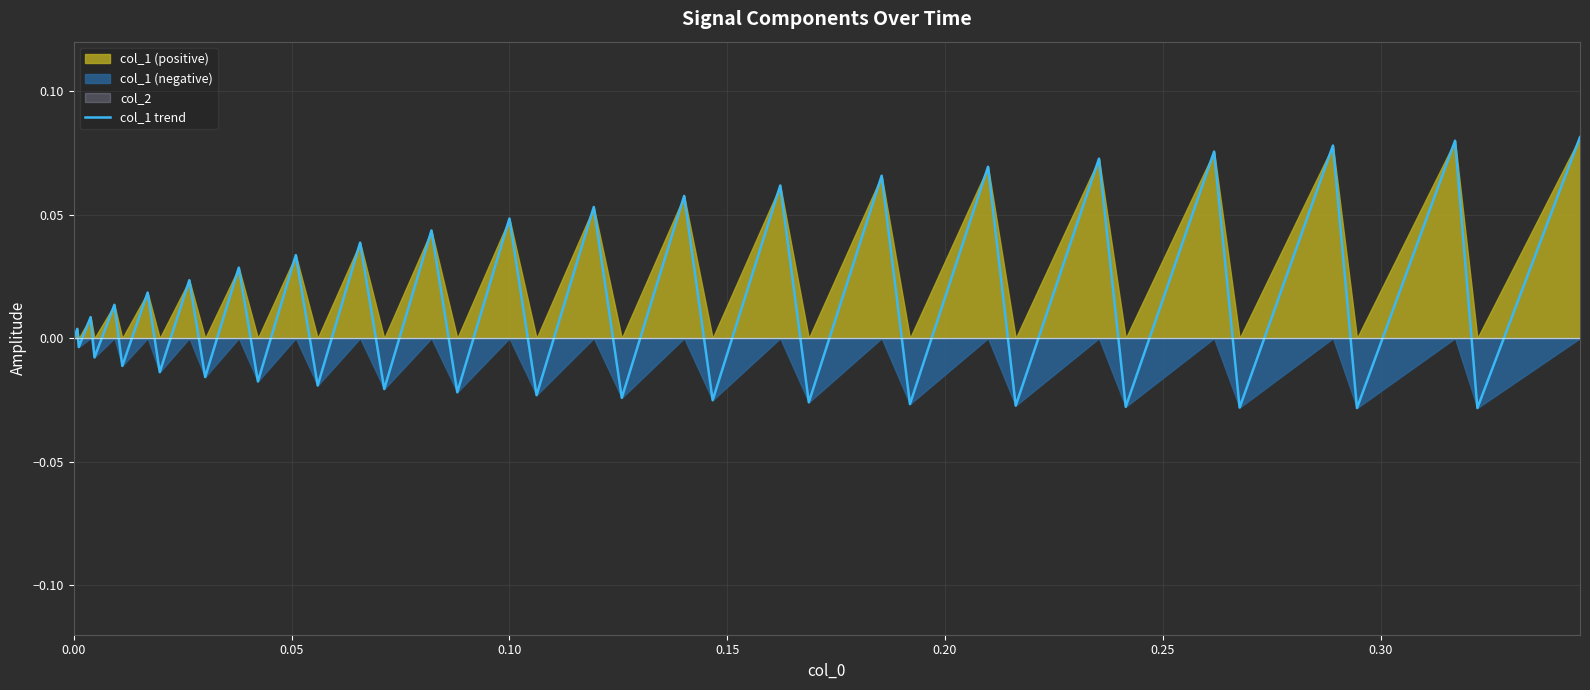

What is the difference between the second highest and second lowest values?

0.1